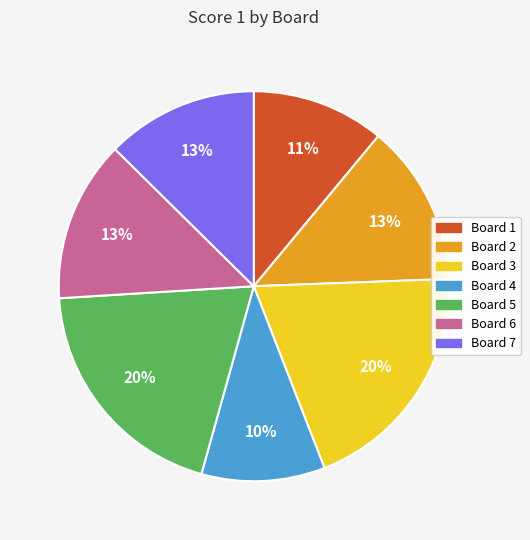

Do Board 6 and Board 1 together represent more than half of the pie?

No